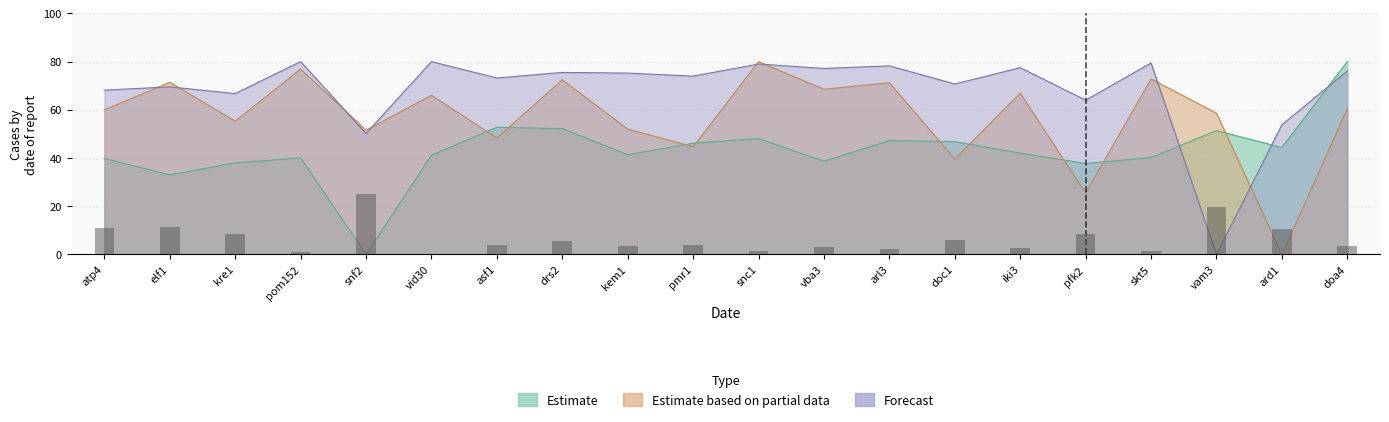

What position from the left is vba3?

12